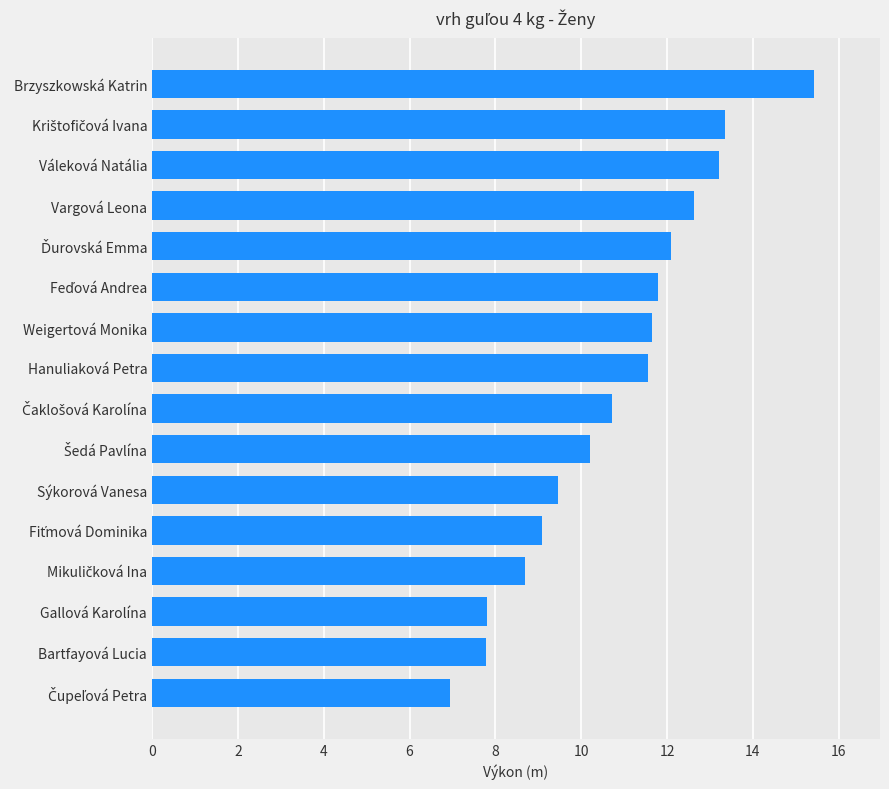

What value does the data have at Váleková Natália?

13.2